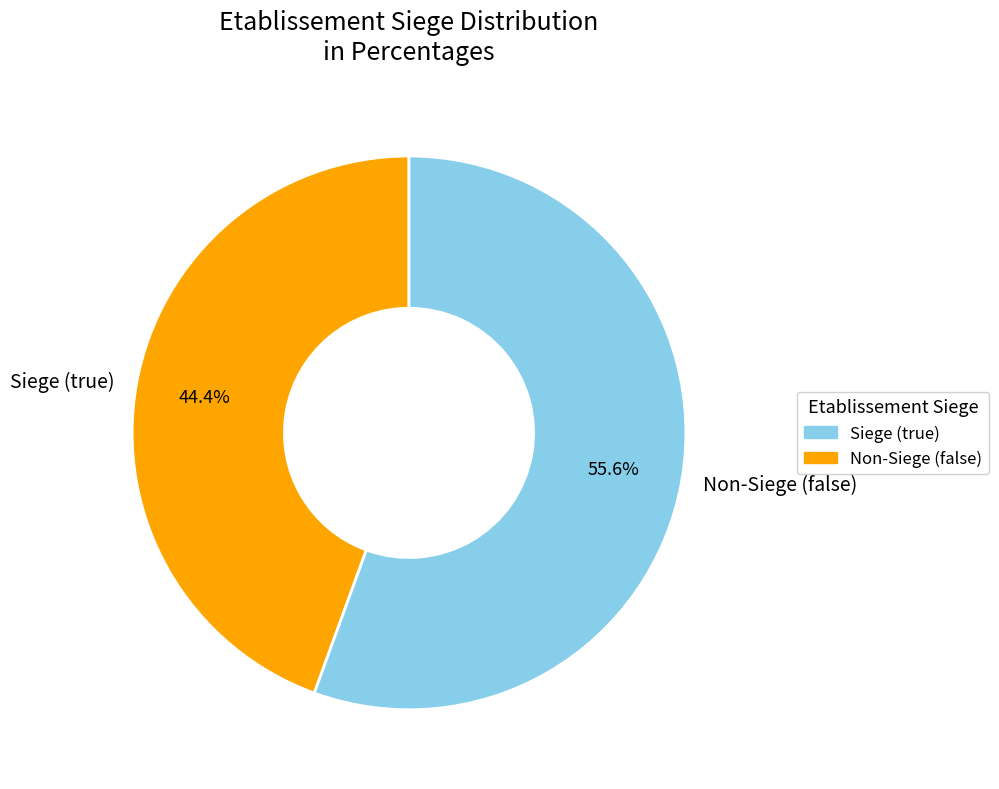

Combined, what portion of the pie is Siege (true) and Non-Siege (false)?

100.0%